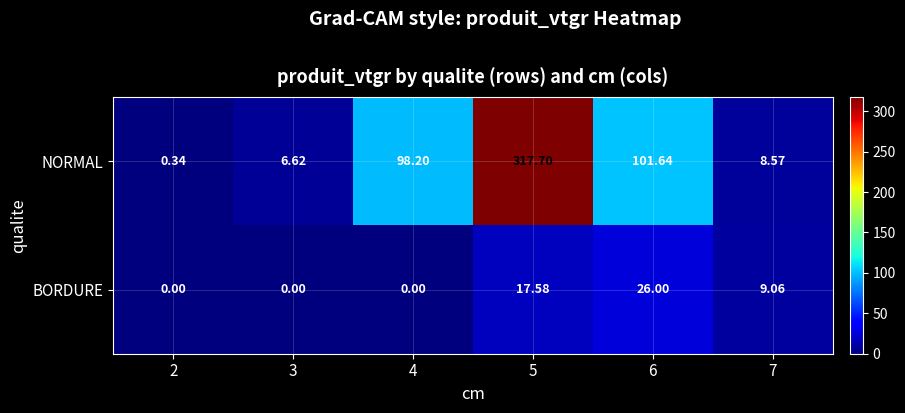

At 5, list the series in order from largest to smallest.

NORMAL, BORDURE